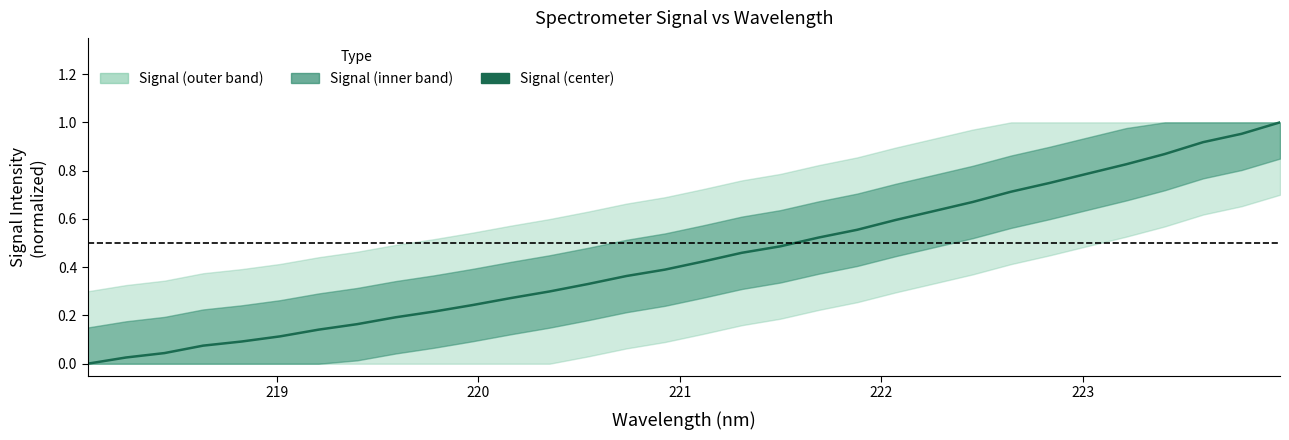

What is the maximum value shown in the chart?

1.0